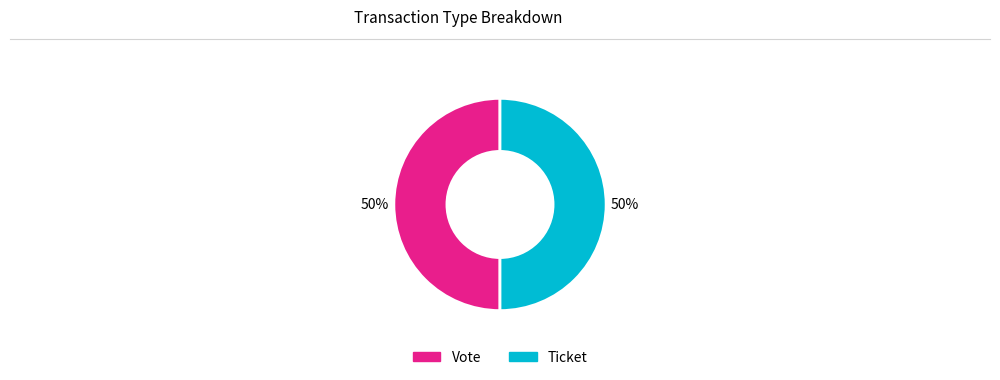

To the nearest percent, what is the average slice percentage?

50%